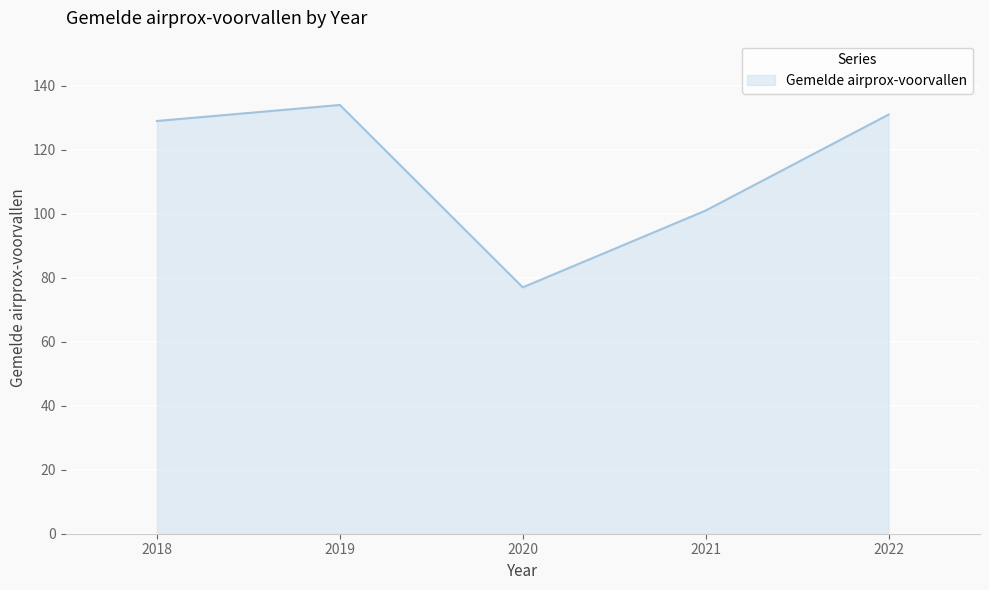

What is the change in value from 2021 to 2022?

+30